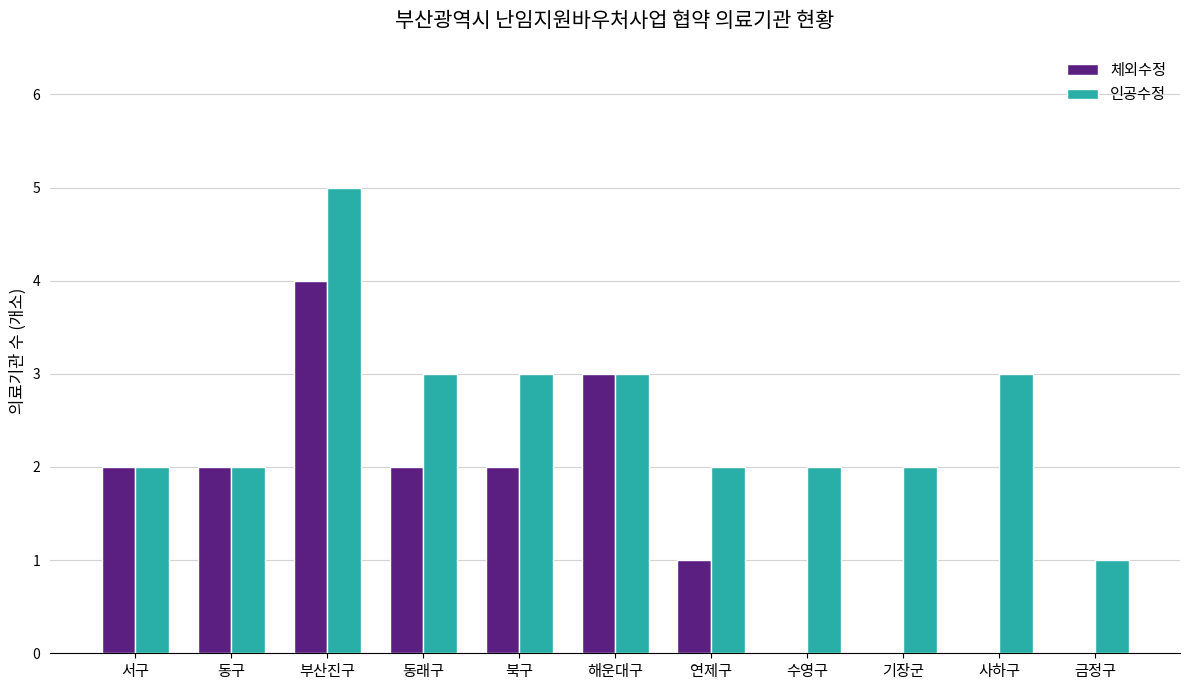

At which category does the chart reach its peak across all series?

부산진구